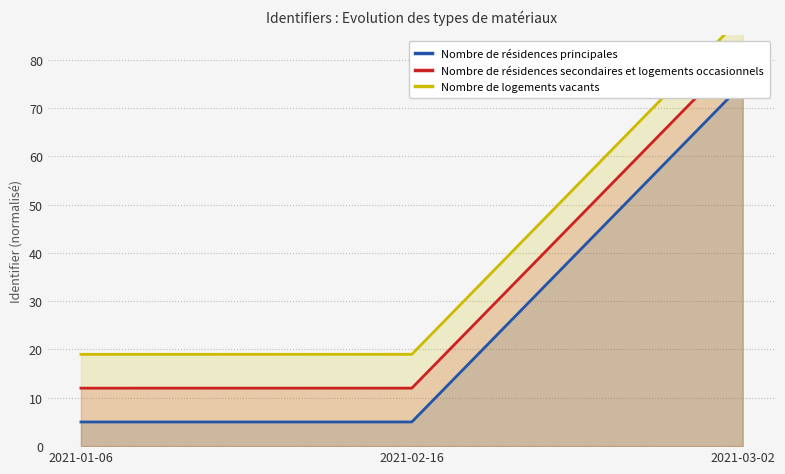

What position from the right is 2021-03-02?

1